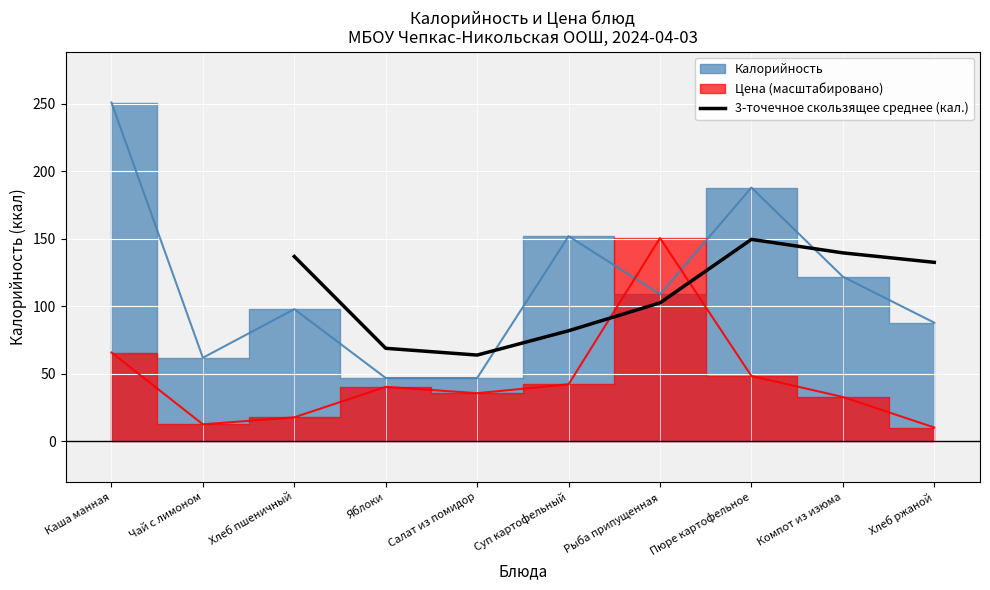

At which label is 3-точечное скользящее среднее (кал.) closest to 106?

Рыба припущенная